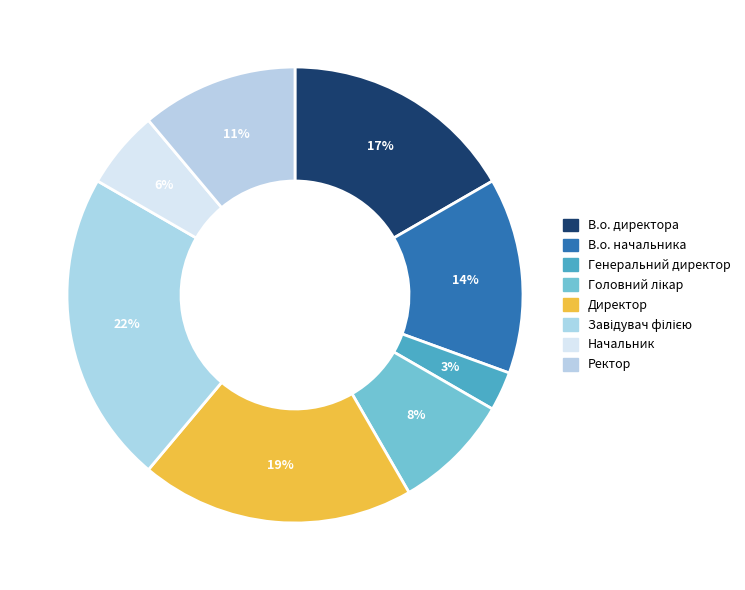

Do Завідувач філією and В.о. начальника together represent more than half of the pie?

No